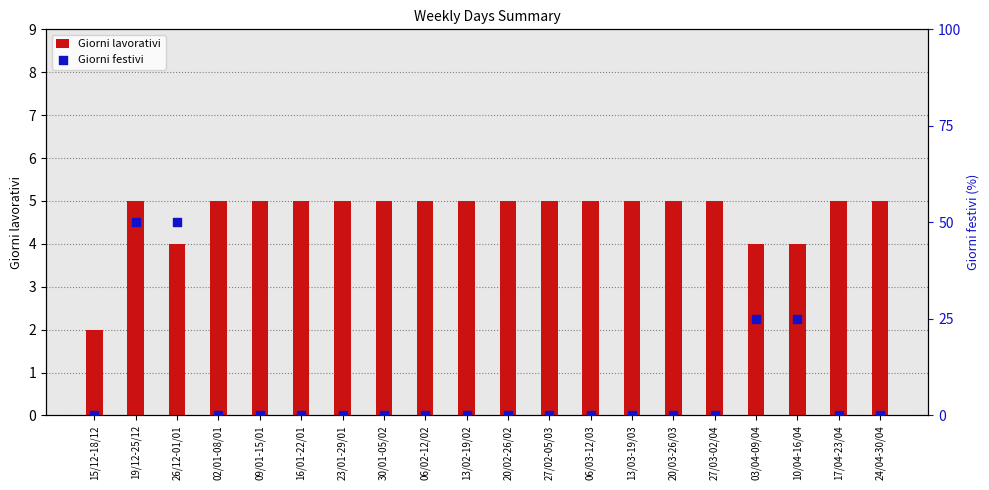

At how many categories does at least one series exceed 3?

19